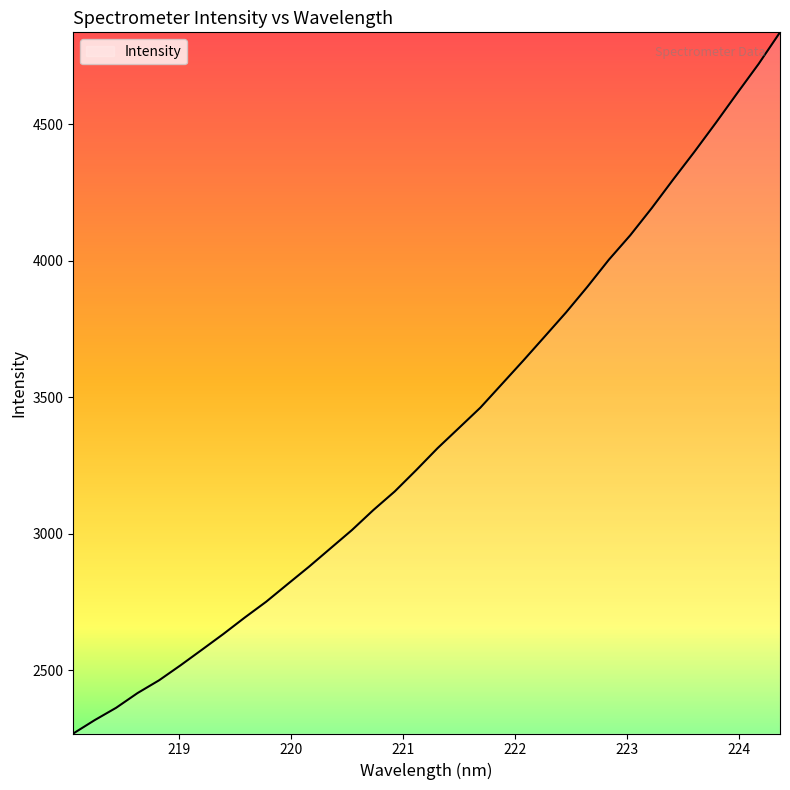

How many distinct data groups are displayed?

1